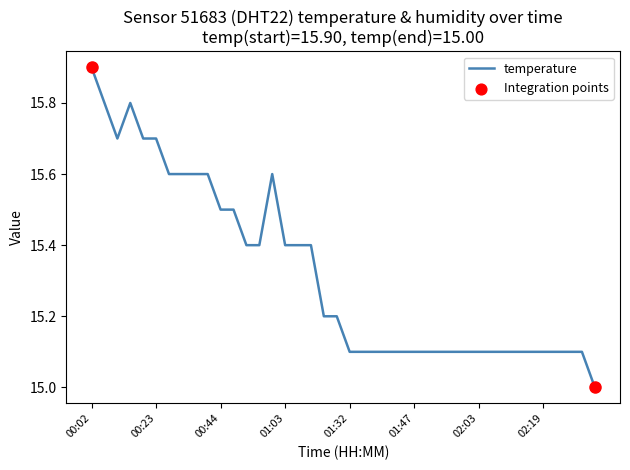

What is the minimum value shown in the chart?

15.0